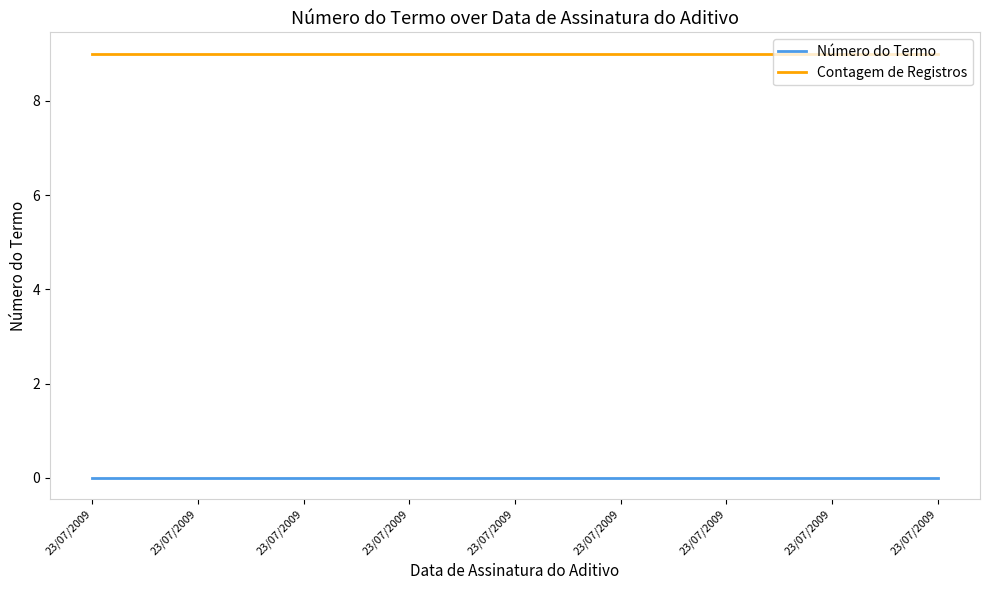

Does the chart display data point markers on the line(s)?

No